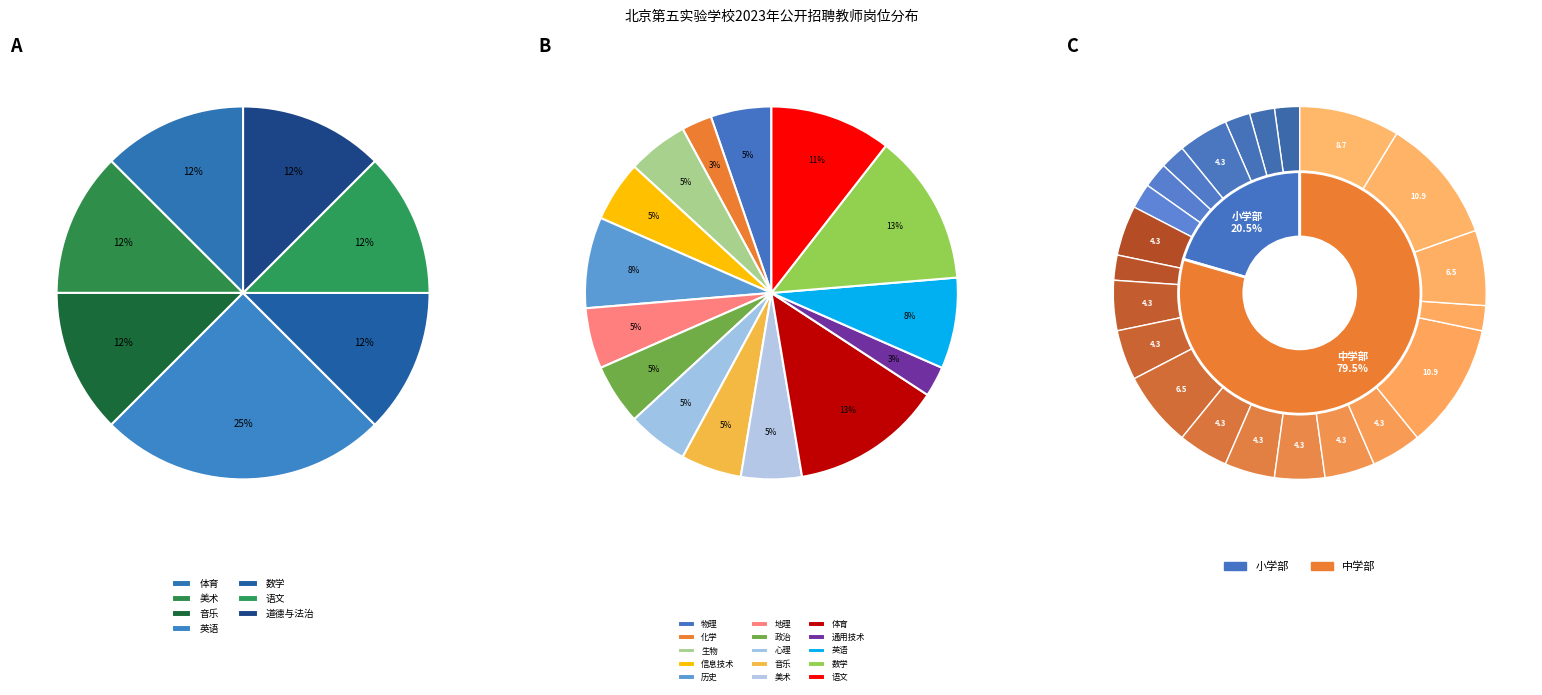

Which category has the biggest portion of the pie?

中学部